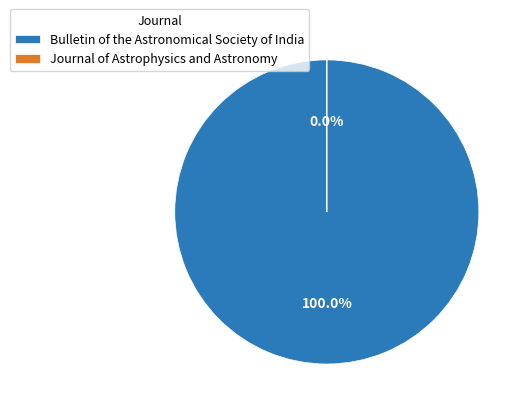

Count the number of slices in the pie.

2